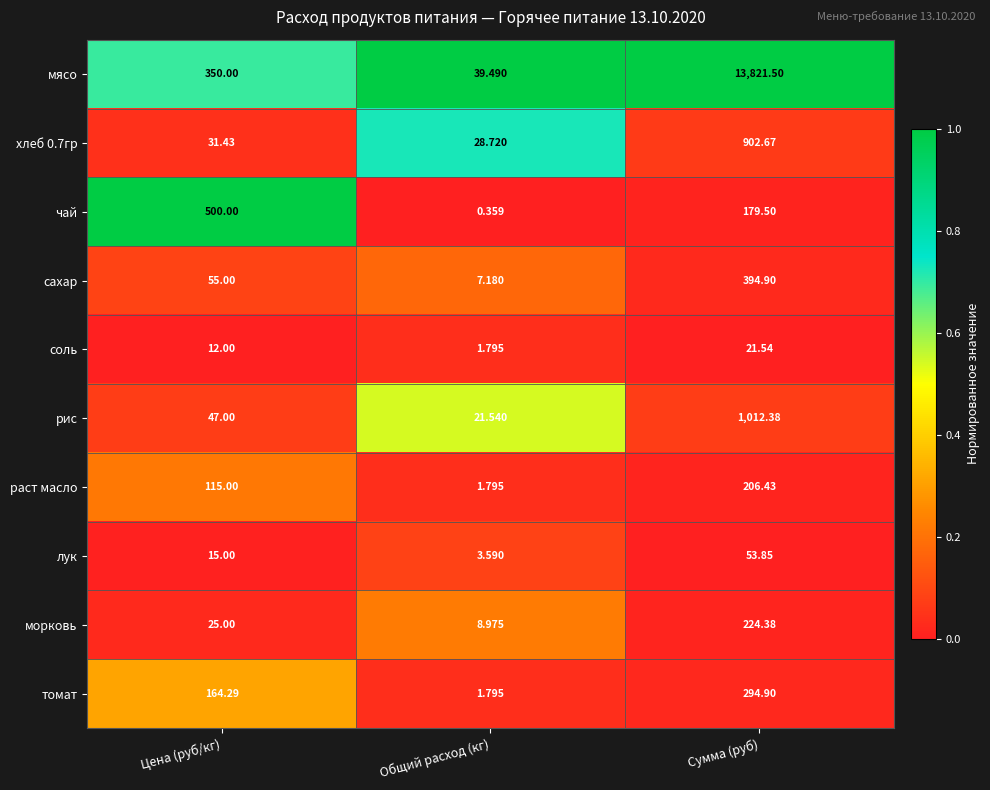

Which series has the largest total across all categories?

мясо